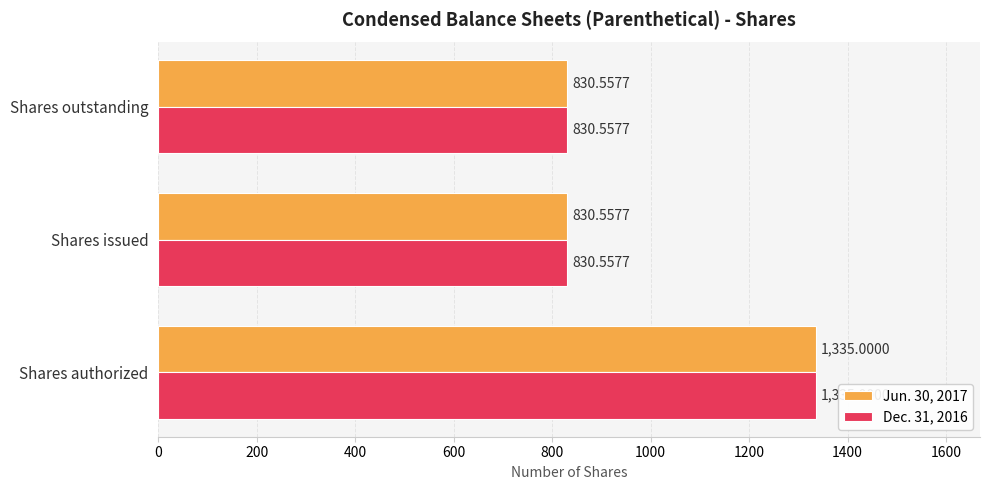

Which category has the highest value in the Dec. 31, 2016 series?

Shares authorized